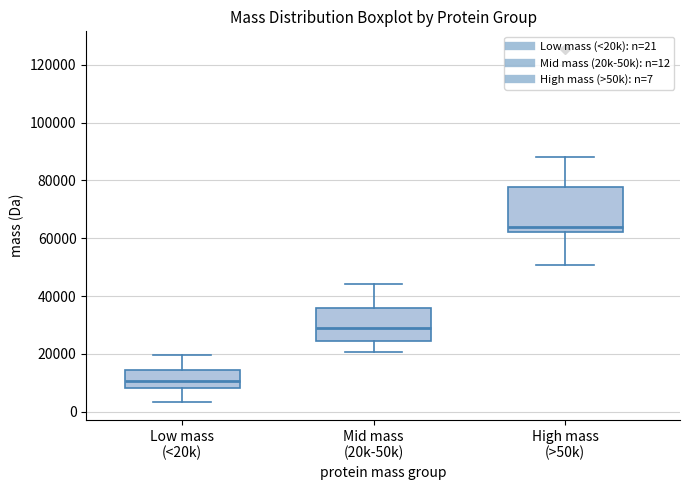

Reading left to right, read every box against the y-axis: the position of its median line, the range the box covers, and the ends of its whiskers. The values are not printed on the chart, so give them approximately, as read against the axis.

Low mass (<20k): median 10000, box 8000 to 14000, whiskers 4000 to 20000
Mid mass (20k-50k): median 30000, box 24000 to 36000, whiskers 20000 to 44000
High mass (>50k): median 64000, box 62000 to 78000, whiskers 50000 to 88000